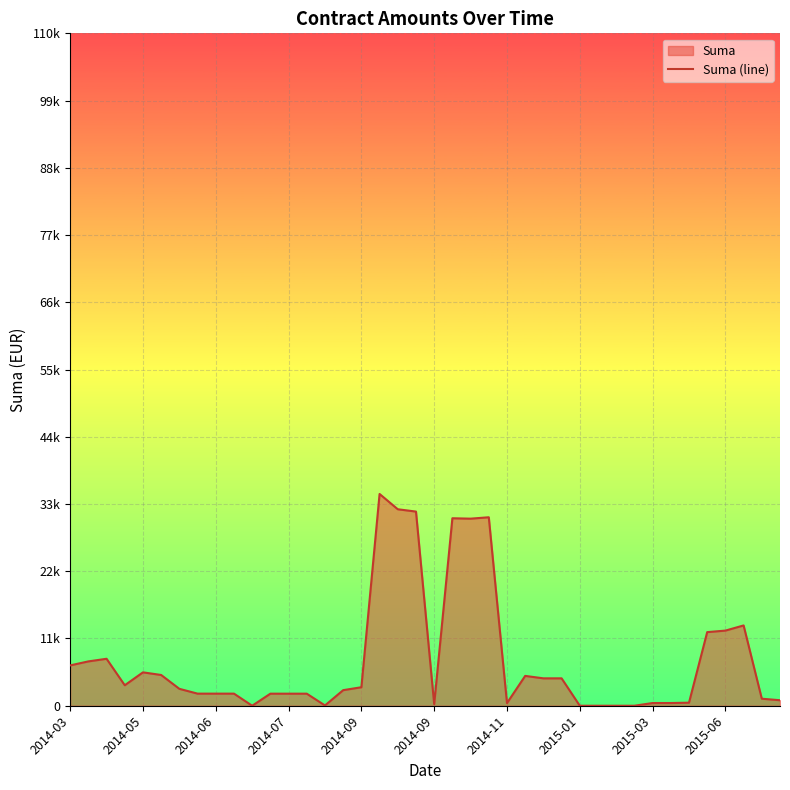

How many interior local valleys (lower than both neighbors) does the data have?

6